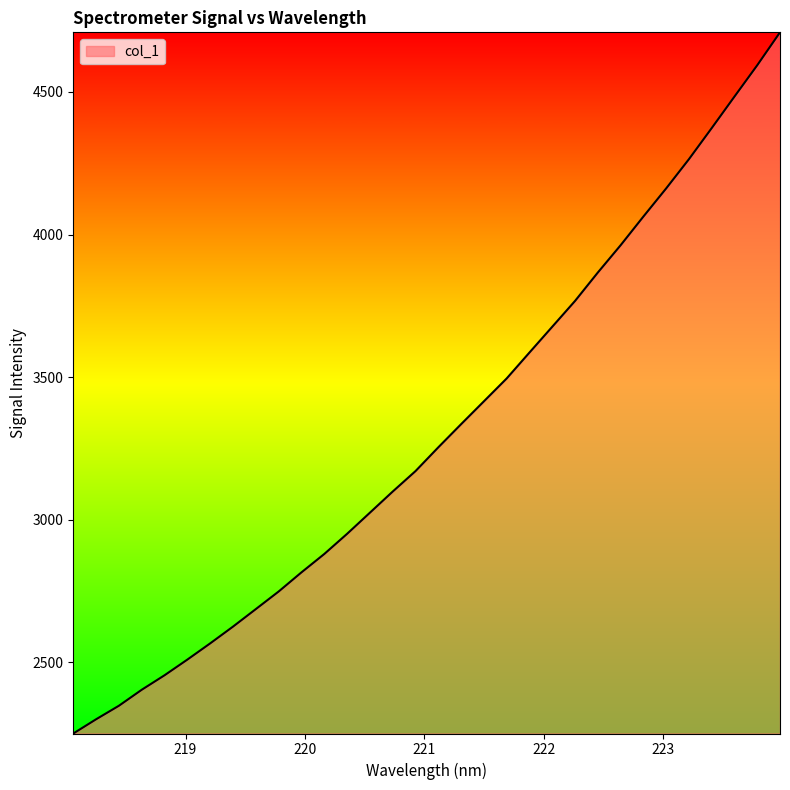

What is the greatest value displayed?

4709.1